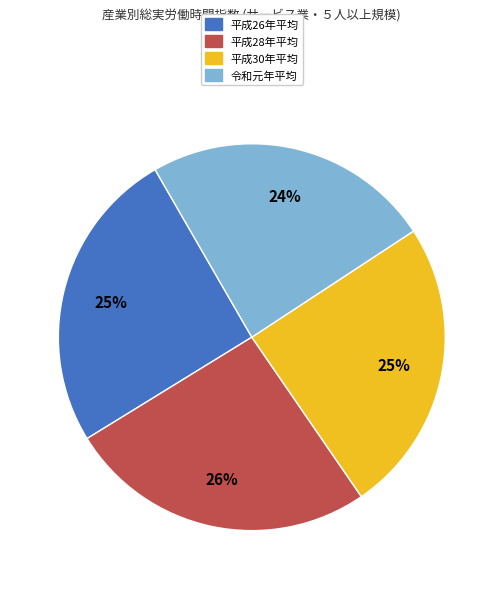

Which slice is the smallest?

令和元年平均